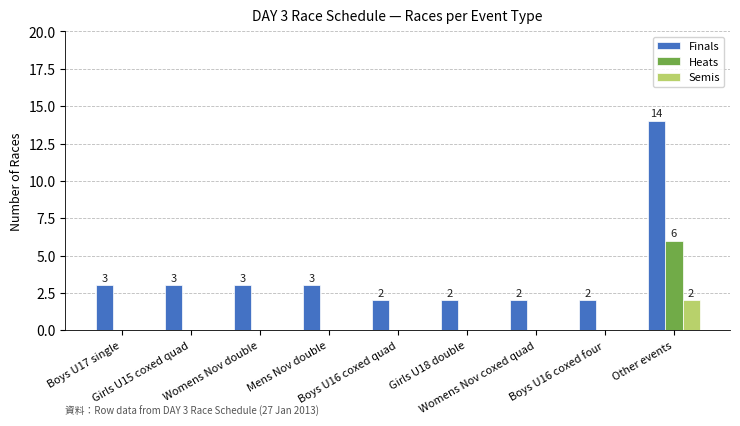

Which series has the largest range (max minus min)?

Finals